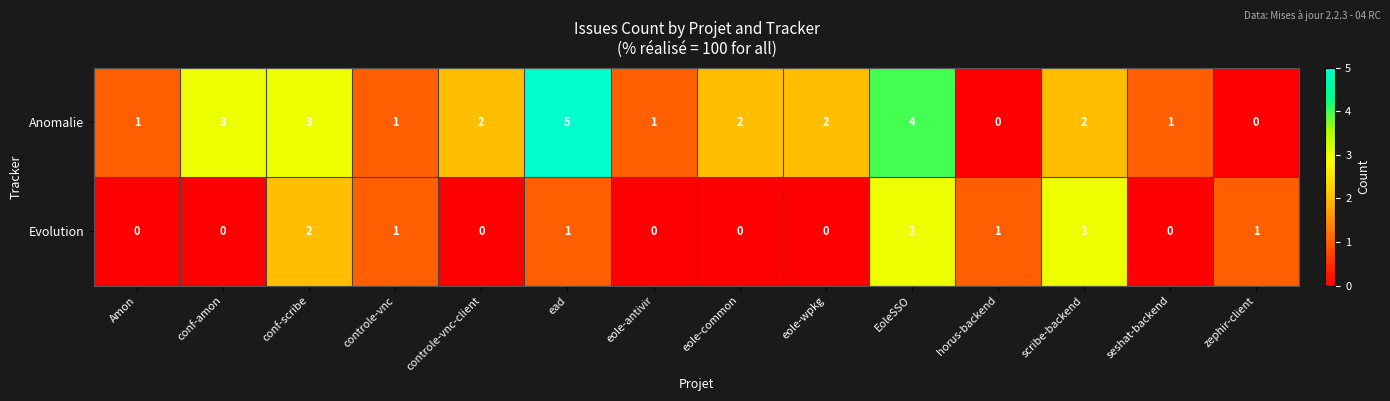

Is it true that Anomalie equals 3 at conf-amon?

True